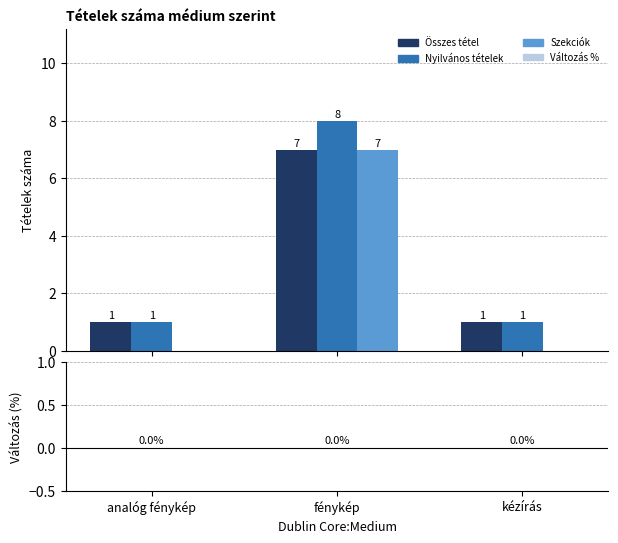

How many Összes tétel values are between 1 and 7?

3